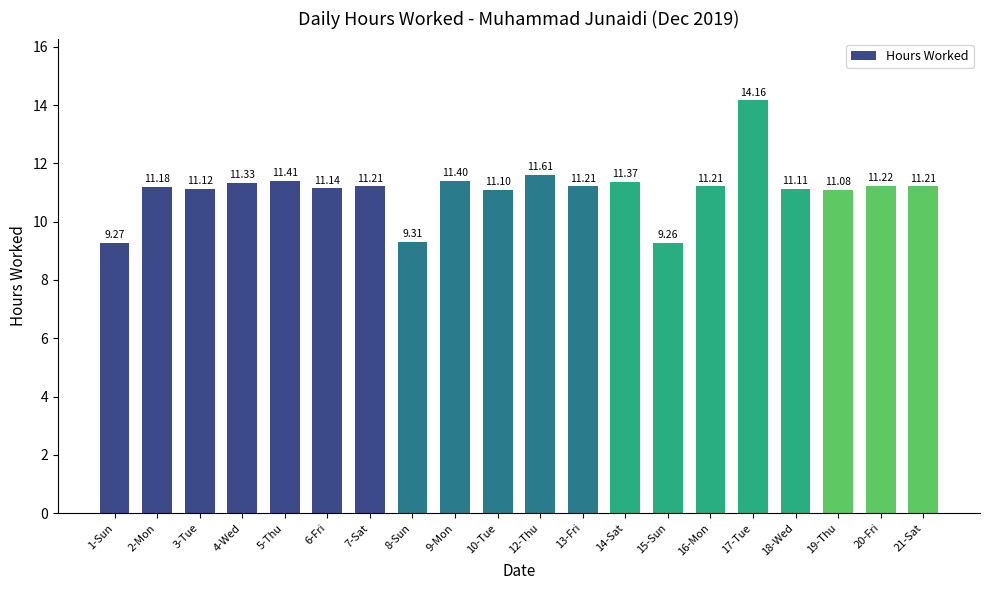

Which category has the lowest value across all series?

15-Sun